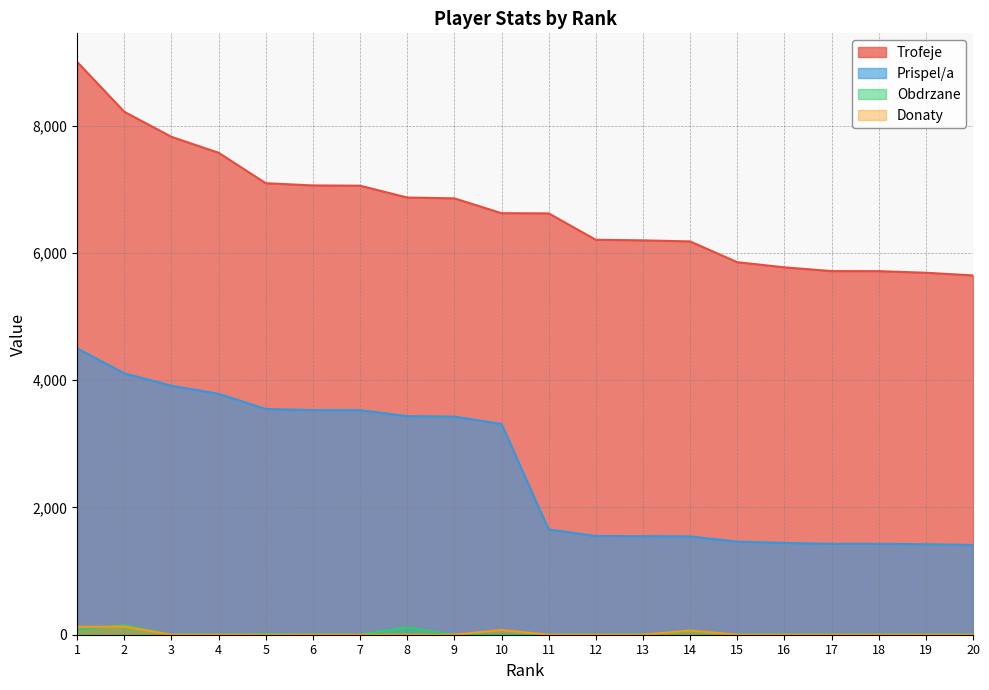

Reading left to right, what are all the values shown in this chart?

Trofeje: 9000	8217	7824	7573	7095	7060	7056	6870	6857	6624	6621	6206	6197	6180	5854	5773	5714	5713	5688	5646
Prispel/a: 4500	4108	3912	3786	3547	3530	3528	3435	3428	3312	1655	1551	1549	1545	1463	1443	1428	1428	1422	1411
Obdrzane: 80	150	0	0	10	0	0	118	0	0	0	0	0	60	0	0	0	0	0	0
Donaty: 122	128	0	0	0	0	0	0	0	74	0	0	0	66	0	0	0	0	0	0